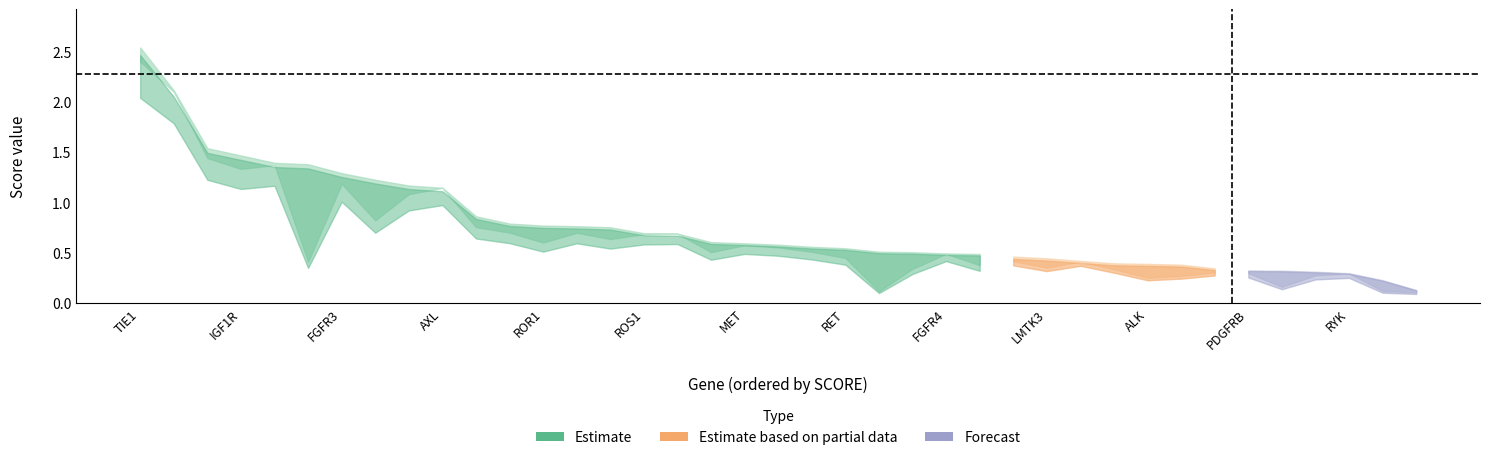

Does the chart display data point markers on the line(s)?

No